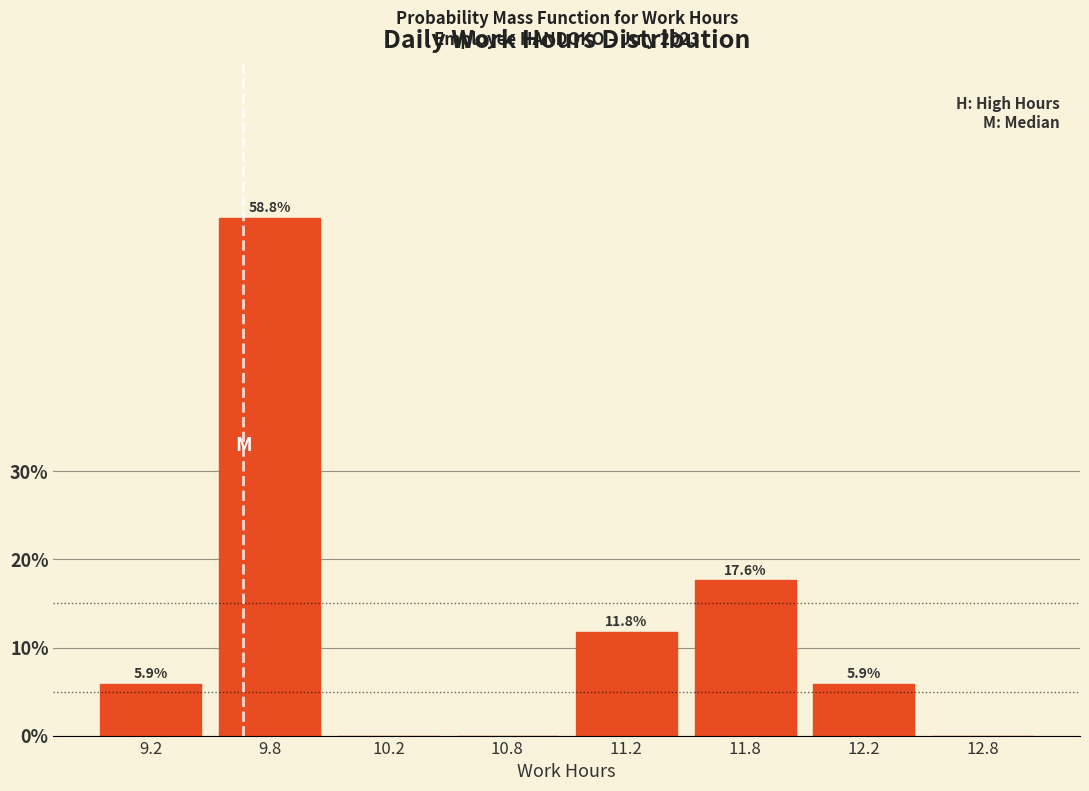

Reading left to right, list all the values displayed in this chart.

9.2=5.9	9.8=58.8	10.2=0.0	10.8=0.0	11.2=11.8	11.8=17.6	12.2=5.9	12.8=0.0